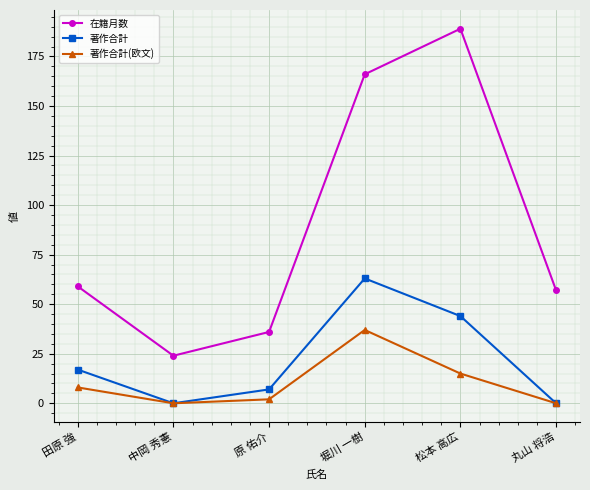

Which series has the widest spread of values?

在籍月数